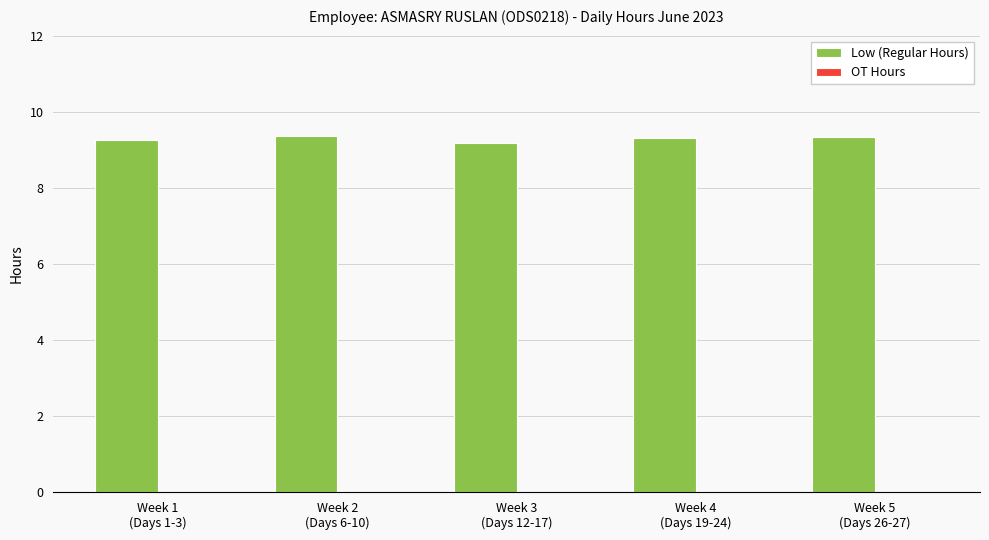

What is the maximum value shown in the chart?

9.4